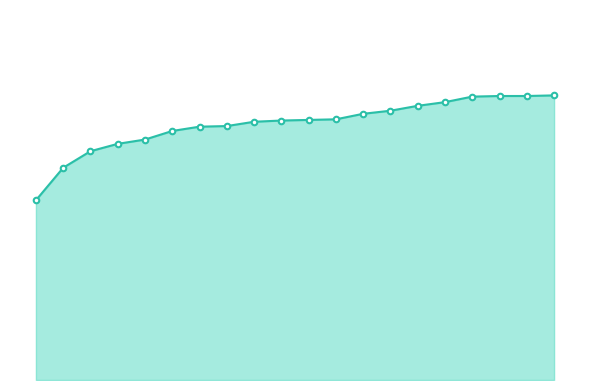

Rank the categories by value from highest to lowest.

19, 17, 18, 16, 15, 14, 13, 12, 11, 10, 9, 8, 7, 6, 5, 4, 3, 2, 1, 0